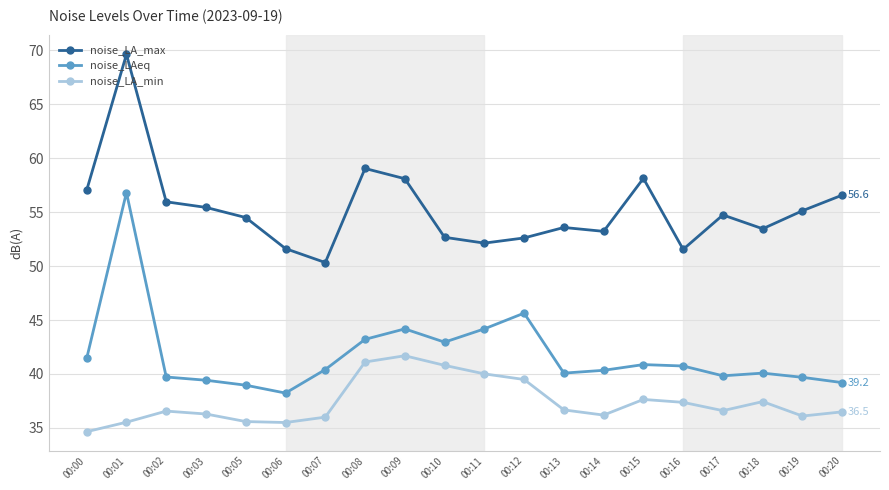

What is the minimum value for noise_LA_max?

50.3